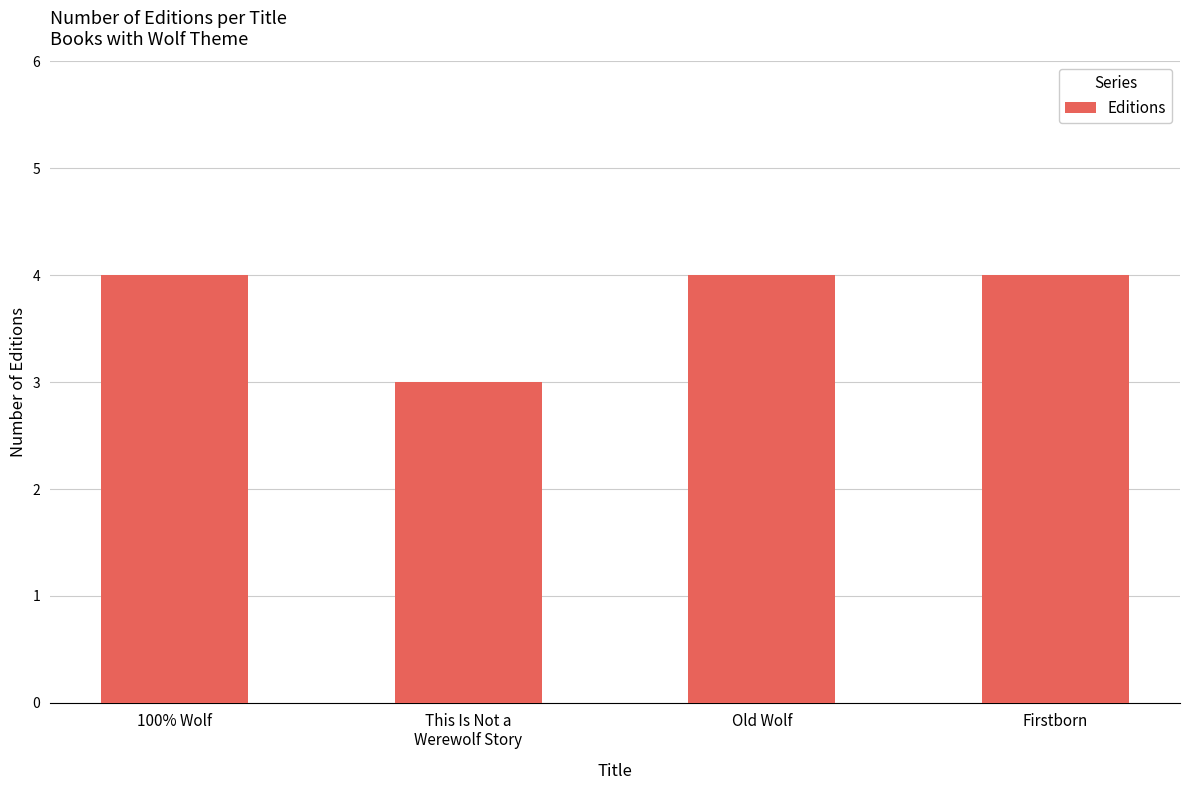

Reading left to right, list all the values displayed in this chart.

4	3	4	4